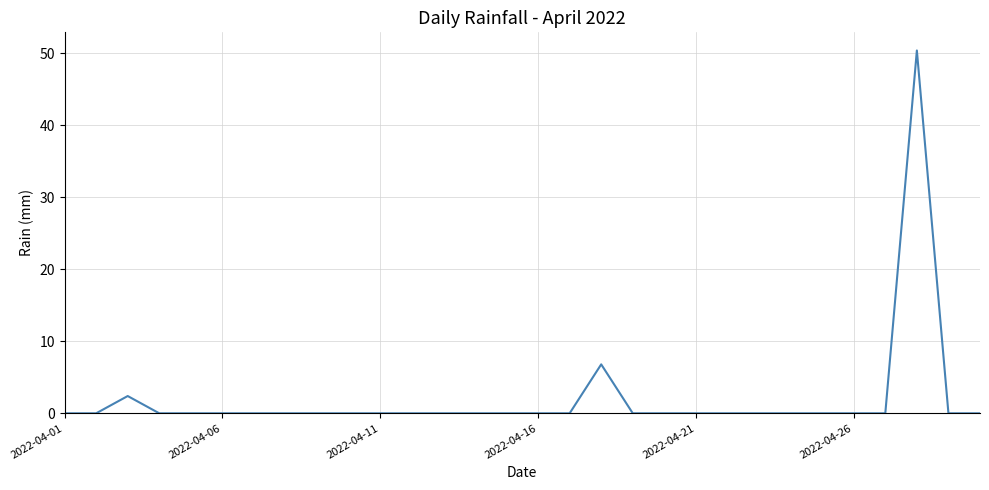

Reading left to right, transcribe all the data shown in this chart.

0.0	0.0	2.4	0.0	0.0	0.0	0.0	0.0	0.0	0.0	0.0	0.0	0.0	0.0	0.0	0.0	0.0	6.8	0.0	0.0	0.0	0.0	0.0	0.0	0.0	0.0	0.0	50.4	0.0	0.0